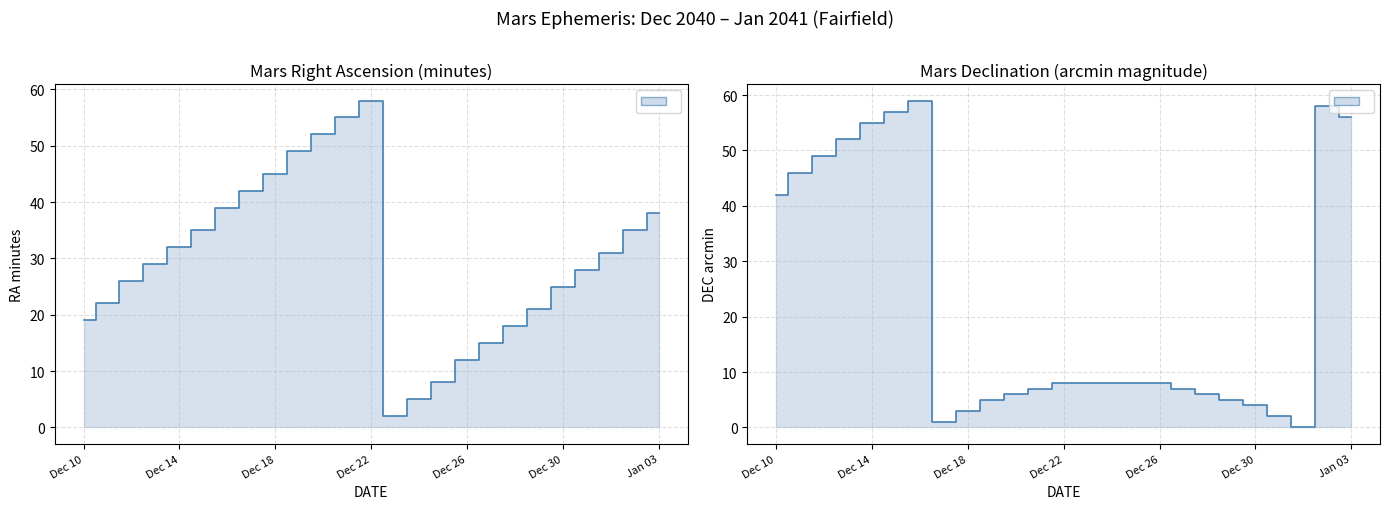

Where do RA_min and DEC_min first cross each other?

Dec 16 and Dec 17